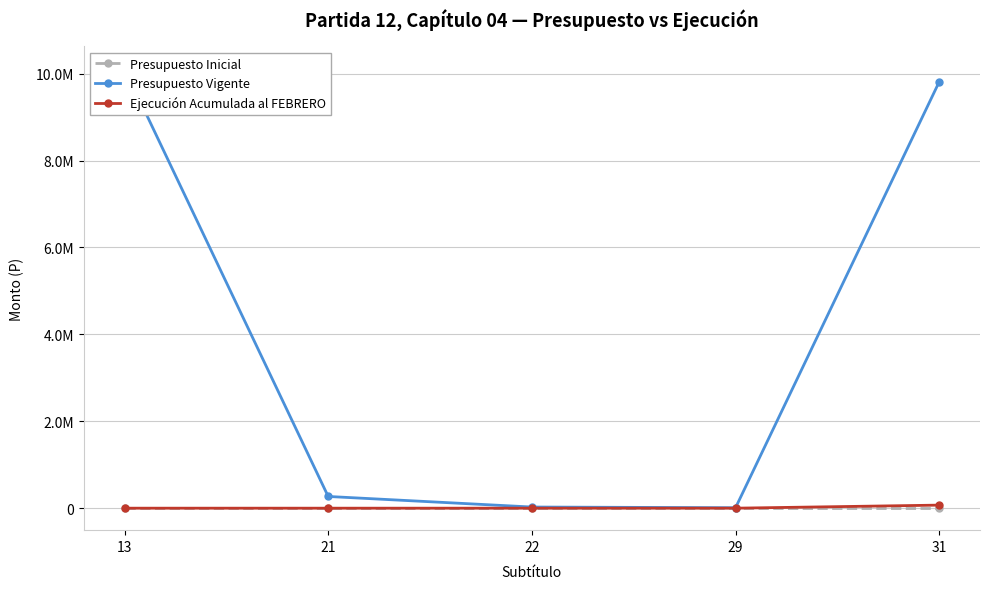

What is the total value across all series at 21?

269525